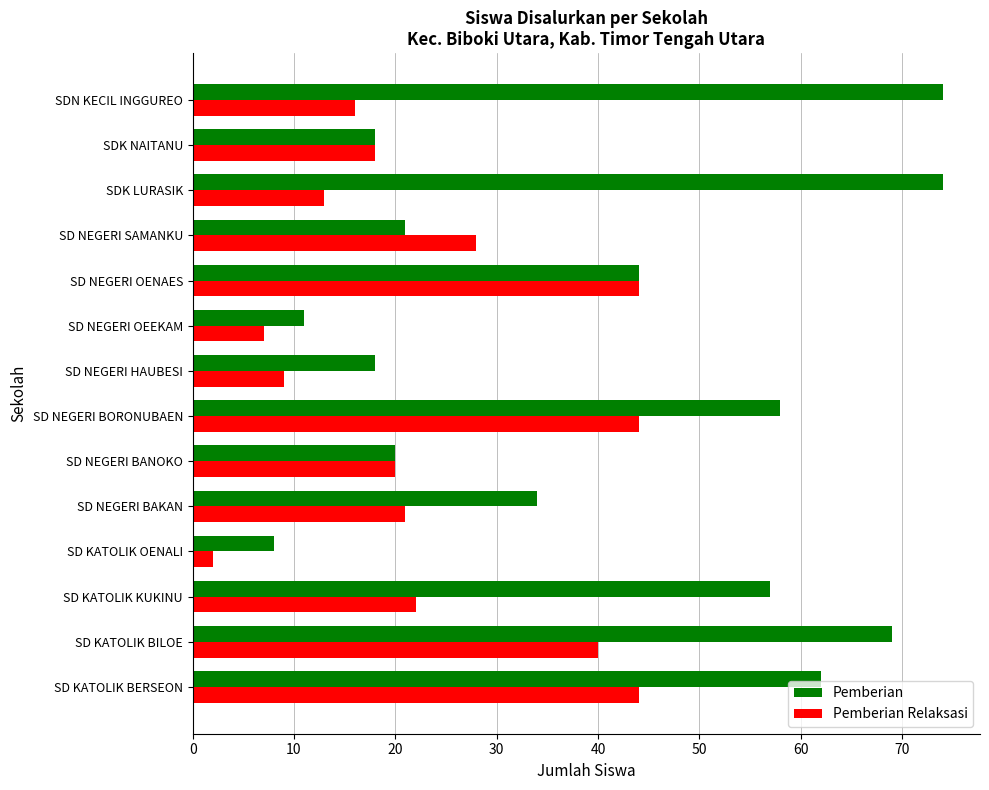

What is the sum of all Pemberian Relaksasi values?

328